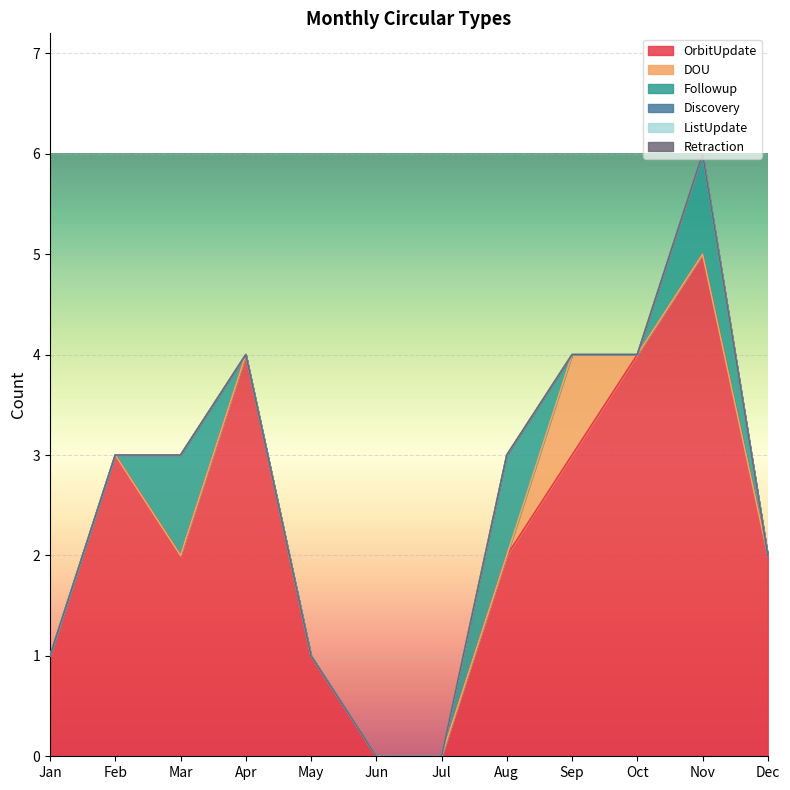

Reading left to right, what are all the values shown in this chart?

OrbitUpdate: Jan=1	Feb=3	Mar=2	Apr=4	May=1	Jun=0	Jul=0	Aug=2	Sep=3	Oct=4	Nov=5	Dec=2
DOU: Jan=0	Feb=0	Mar=0	Apr=0	May=0	Jun=0	Jul=0	Aug=0	Sep=1	Oct=0	Nov=0	Dec=0
Followup: Jan=0	Feb=0	Mar=1	Apr=0	May=0	Jun=0	Jul=0	Aug=1	Sep=0	Oct=0	Nov=1	Dec=0
Discovery: Jan=0	Feb=0	Mar=0	Apr=0	May=0	Jun=0	Jul=0	Aug=0	Sep=0	Oct=0	Nov=0	Dec=0
ListUpdate: Jan=0	Feb=0	Mar=0	Apr=0	May=0	Jun=0	Jul=0	Aug=0	Sep=0	Oct=0	Nov=0	Dec=0
Retraction: Jan=0	Feb=0	Mar=0	Apr=0	May=0	Jun=0	Jul=0	Aug=0	Sep=0	Oct=0	Nov=0	Dec=0